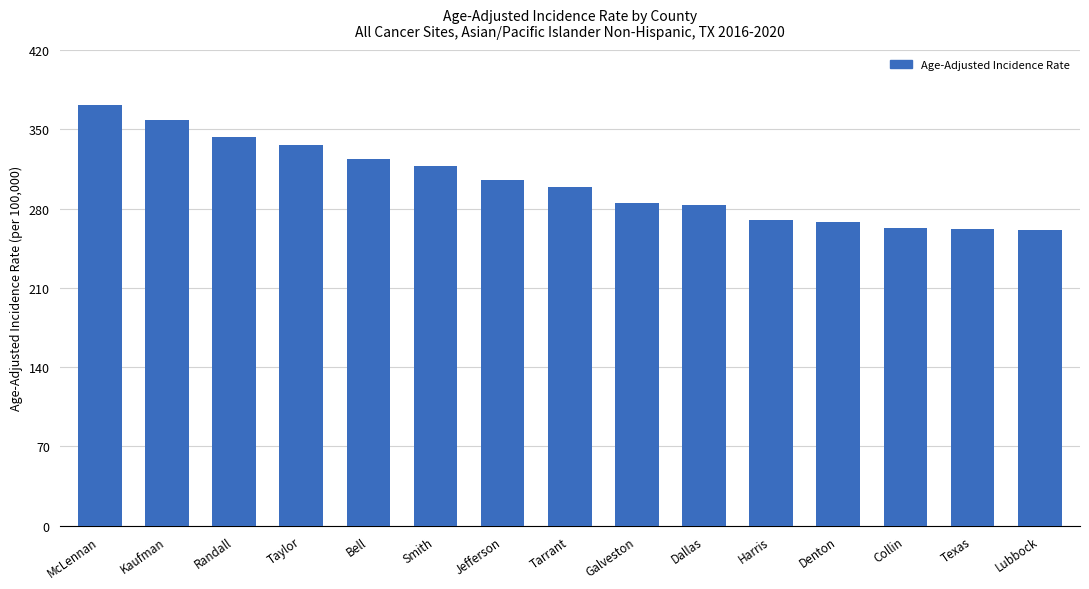

What is the label of the 2nd bar from the right?

Texas